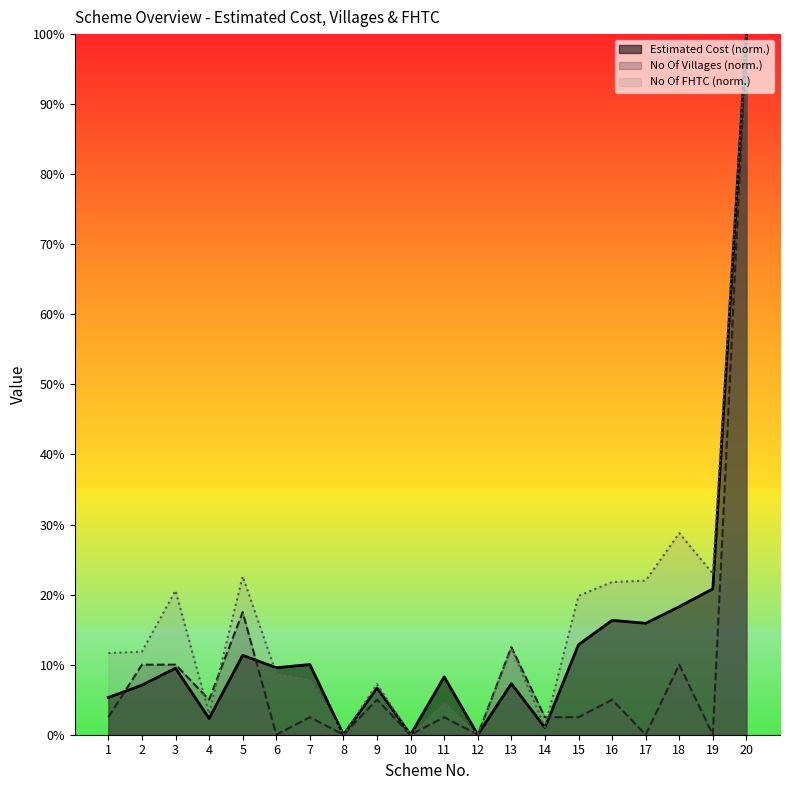

How many values in Estimated Cost are above zero?

17